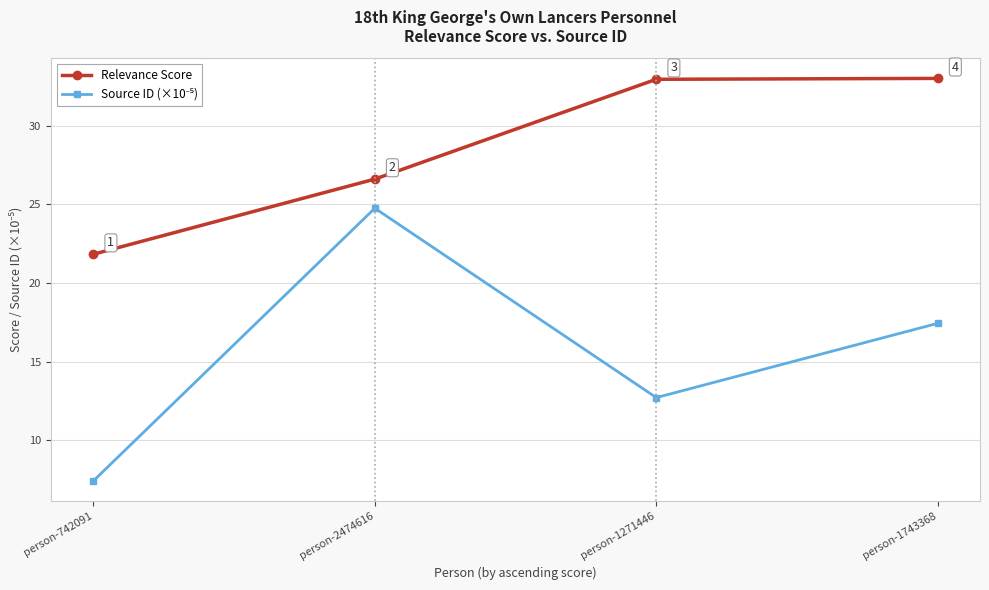

Is it true that Relevance Score equals 18.0 at person-1271446?

False